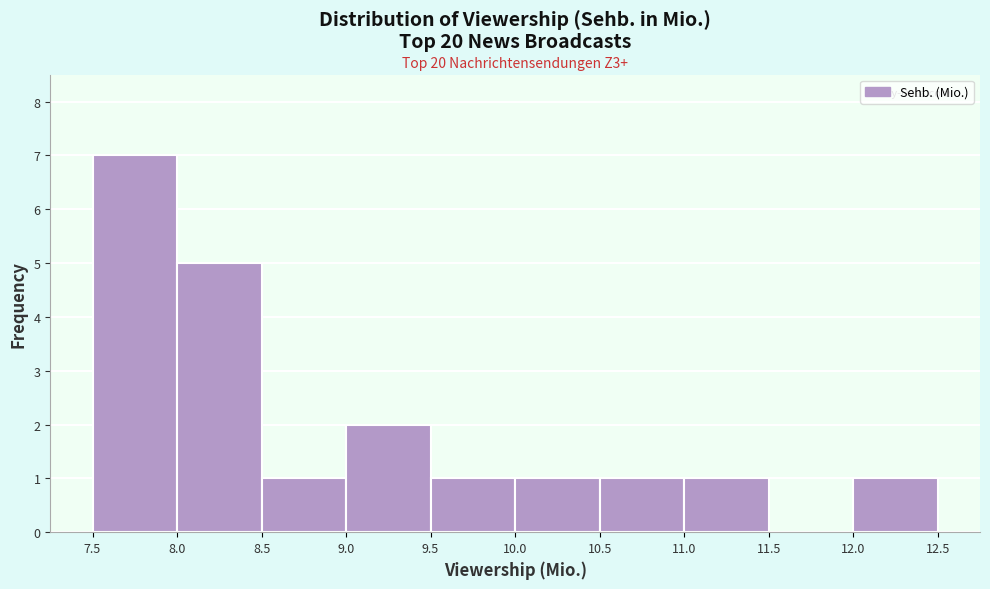

Which range on the x-axis has the tallest bar?

7.5 to 8.0